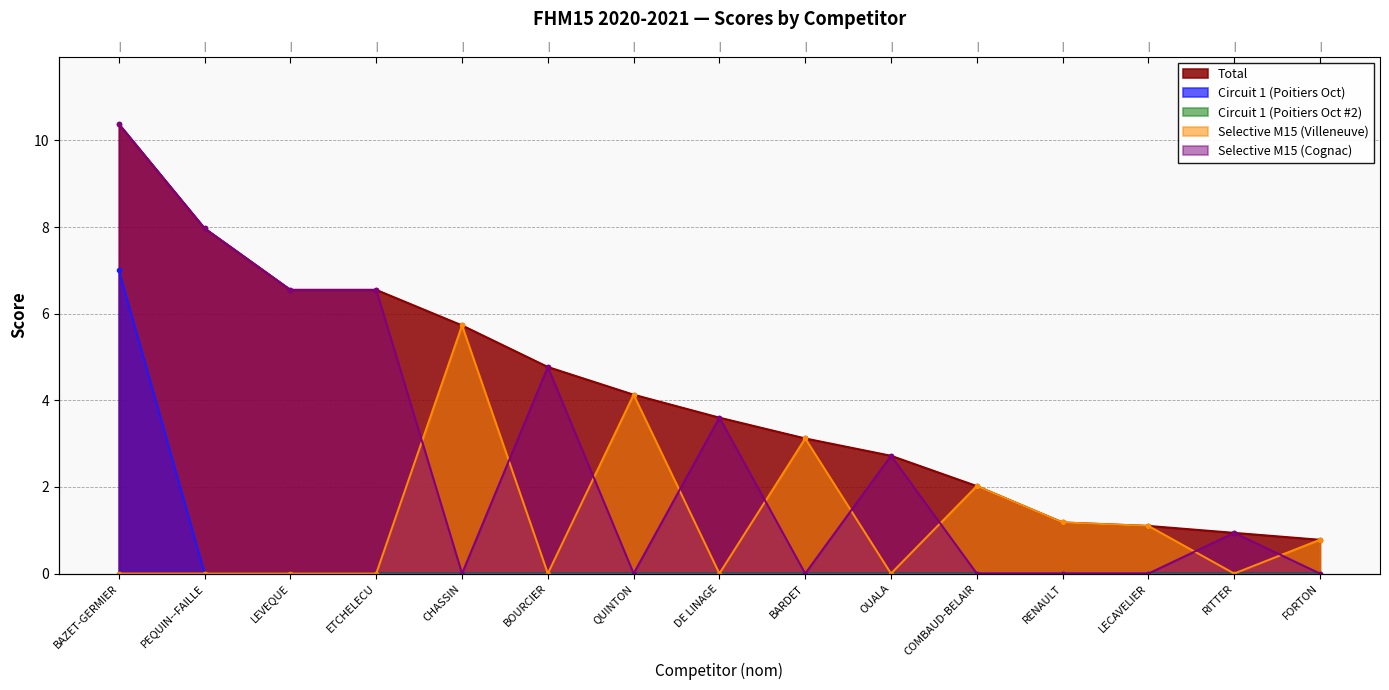

Reading left to right, list all the values displayed in this chart.

Total: BAZET-GERMIER=10.4	PEQUIN--FAILLE=8.0	LEVEQUE=6.5	ETCHELECU=6.5	CHASSIN=5.7	BOURCIER=4.8	QUINTON=4.1	DE LINAGE=3.6	BARDET=3.1	OUALA=2.7	COMBAUD-BELAIR=2.0	RENAULT=1.2	LECAVELIER=1.1	RITTER=0.9	FORTON=0.8
Circuit 1 (Poitiers Oct): BAZET-GERMIER=7.0	PEQUIN--FAILLE=0.0	LEVEQUE=0.0	ETCHELECU=0.0	CHASSIN=0.0	BOURCIER=0.0	QUINTON=0.0	DE LINAGE=0.0	BARDET=0.0	OUALA=0.0	COMBAUD-BELAIR=0.0	RENAULT=0.0	LECAVELIER=0.0	RITTER=0.0	FORTON=0.0
Selective M15 (Villeneuve): BAZET-GERMIER=0.0	PEQUIN--FAILLE=0.0	LEVEQUE=0.0	ETCHELECU=0.0	CHASSIN=5.7	BOURCIER=0.0	QUINTON=4.1	DE LINAGE=0.0	BARDET=3.1	OUALA=0.0	COMBAUD-BELAIR=2.0	RENAULT=1.2	LECAVELIER=1.1	RITTER=0.0	FORTON=0.8
Selective M15 (Cognac): BAZET-GERMIER=10.4	PEQUIN--FAILLE=8.0	LEVEQUE=6.5	ETCHELECU=6.5	CHASSIN=0.0	BOURCIER=4.8	QUINTON=0.0	DE LINAGE=3.6	BARDET=0.0	OUALA=2.7	COMBAUD-BELAIR=0.0	RENAULT=0.0	LECAVELIER=0.0	RITTER=0.9	FORTON=0.0